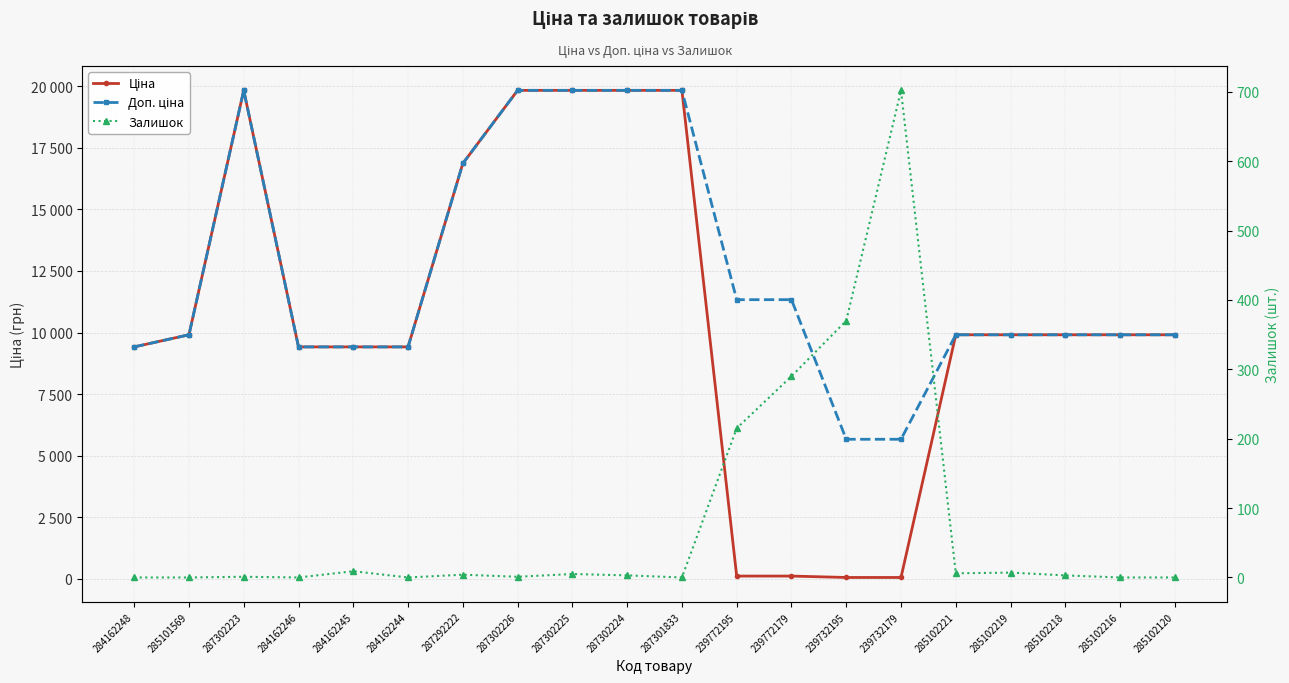

What is the value of the Ціна point at the 14th from the left?

56.7